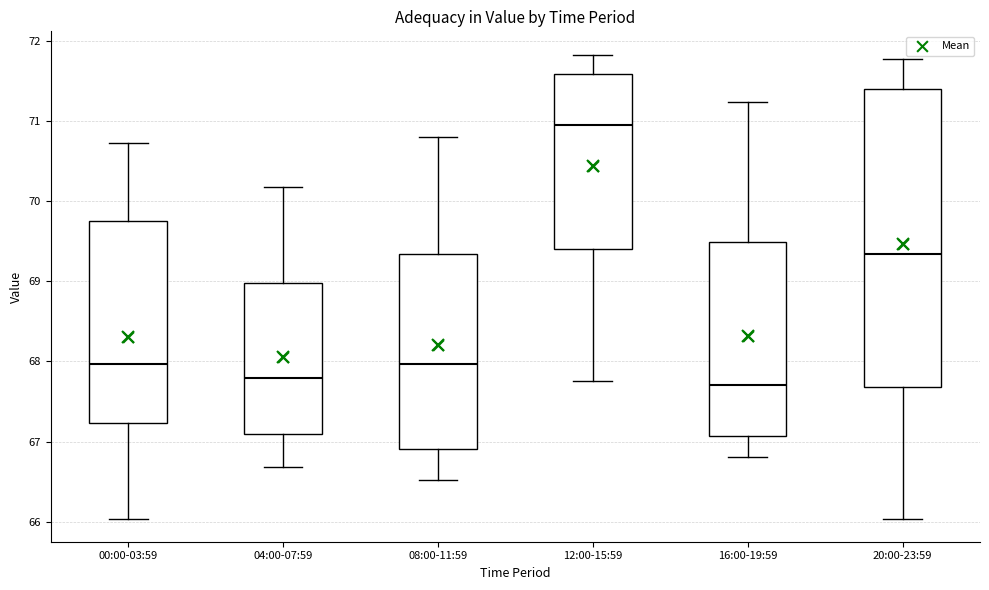

Where is the upper edge of the box for 00:00-03:59 on the y-axis? The values are not printed on the chart, so give them approximately, as read against the axis.

69.8